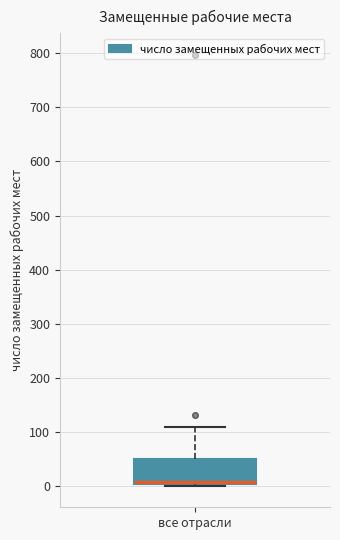

Where is the upper edge of the box for все отрасли on the y-axis? The values are not printed on the chart, so give them approximately, as read against the axis.

50